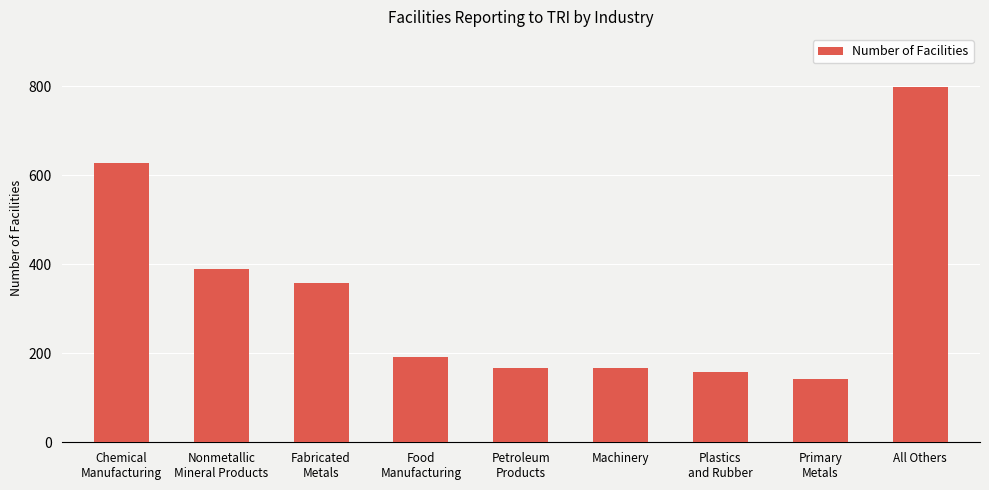

What is the change in value from Chemical
Manufacturing to Machinery?

-461